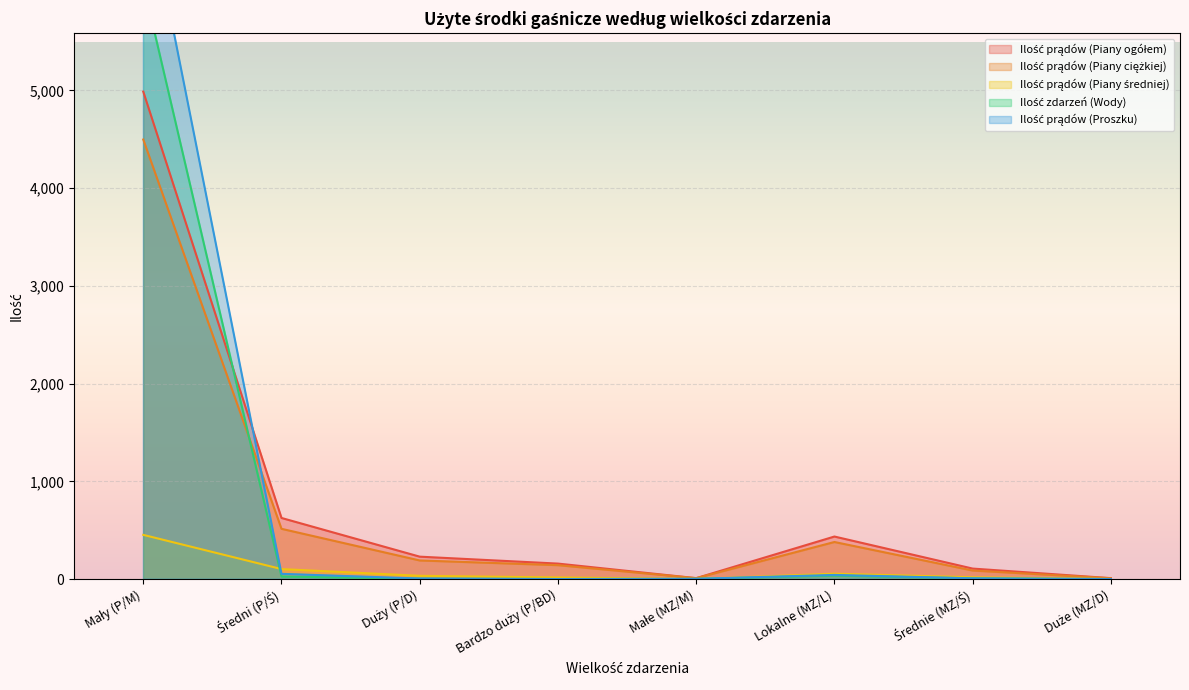

What is the label of the 6th point from the right?

Duży (P/D)